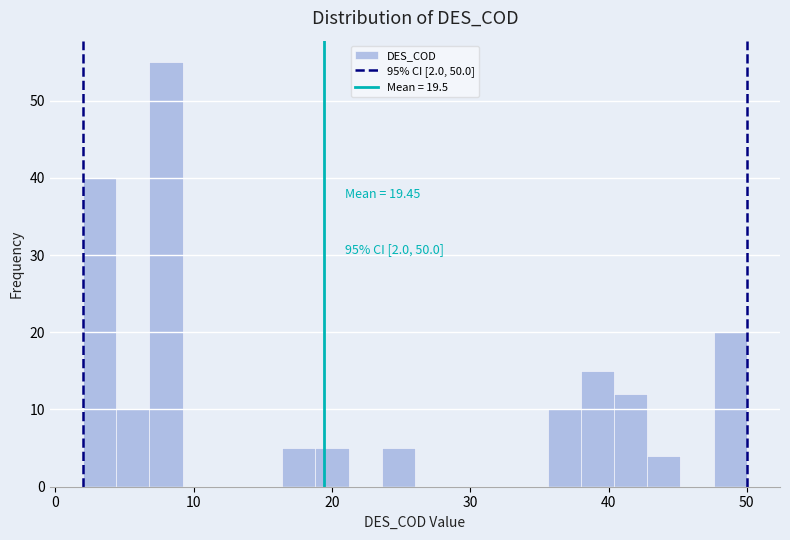

Around what value on the x-axis is the tallest bar? Give the approximate position of its centre, as read against the axis.

8